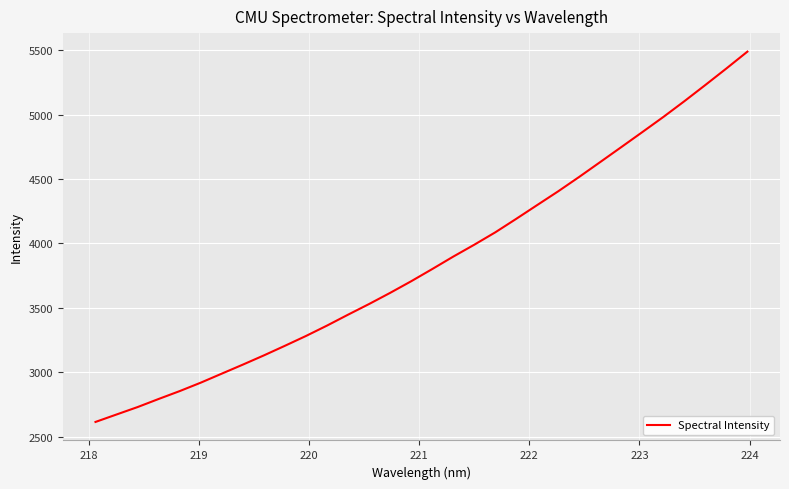

Count the number of data series in this chart.

1